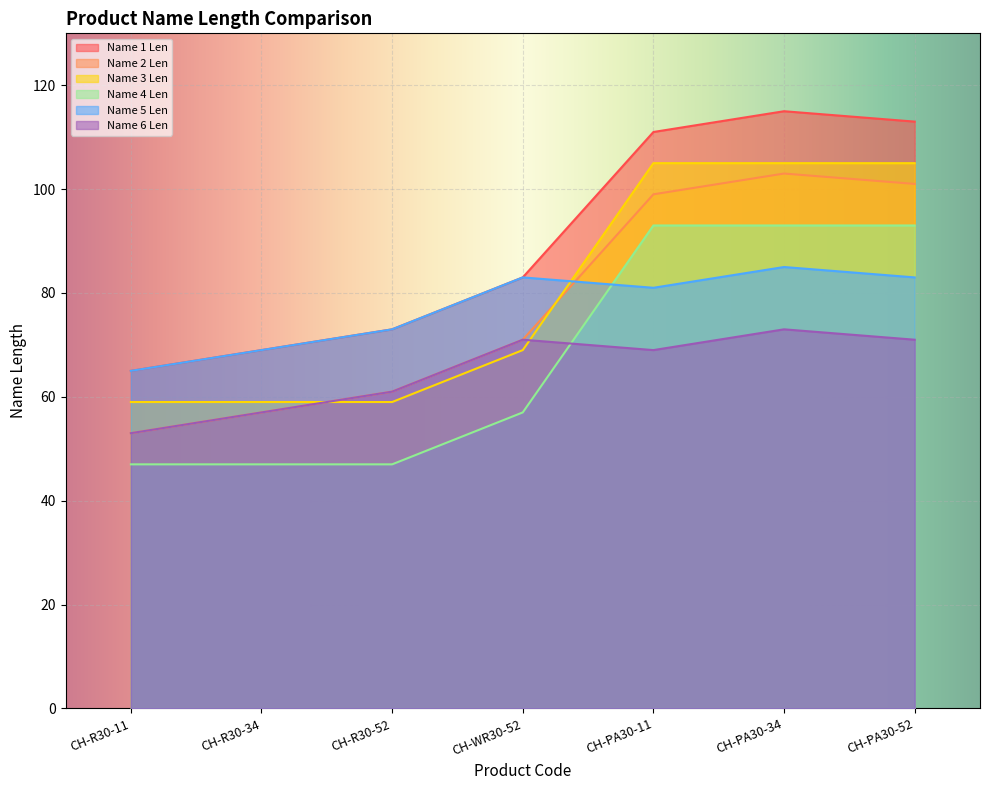

What is the greatest value displayed?

115